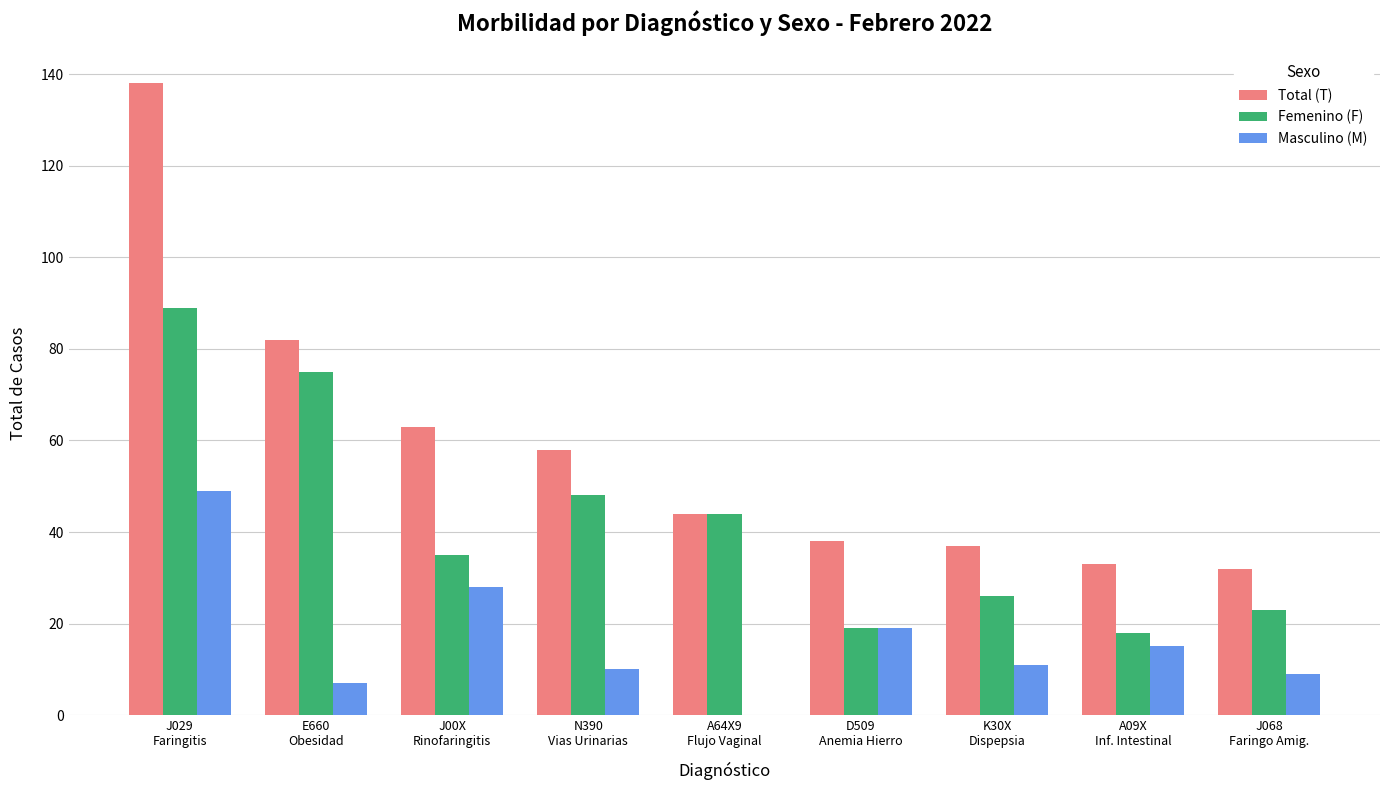

What is the spread (max minus min) of values at A09X
Inf. Intestinal?

18